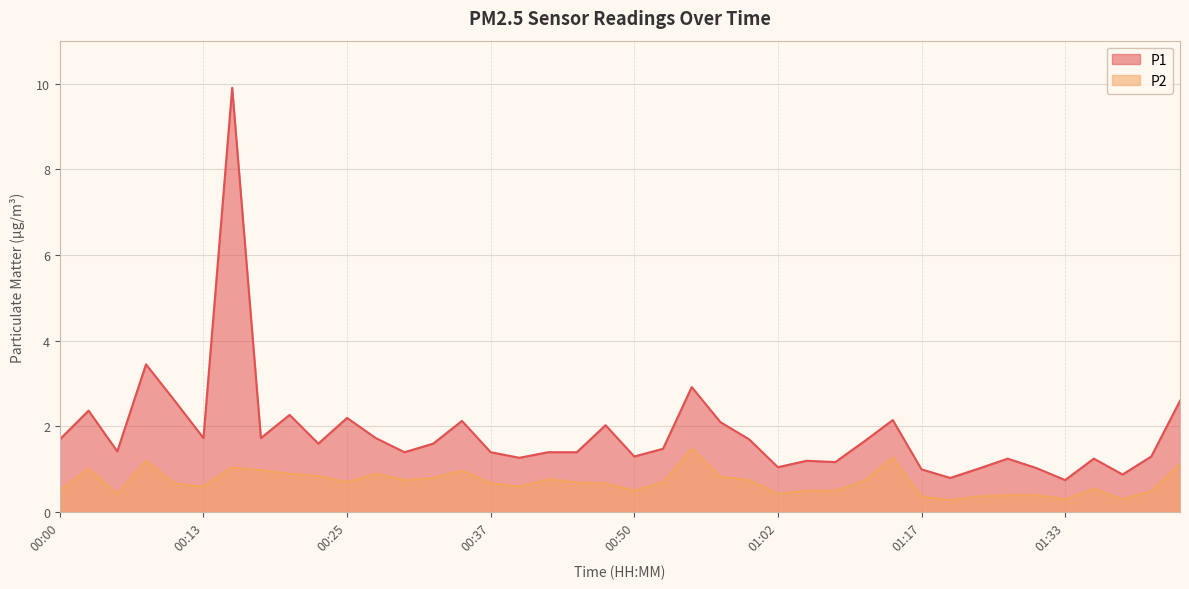

True or false: P1 and P2 intersect in this chart.

False